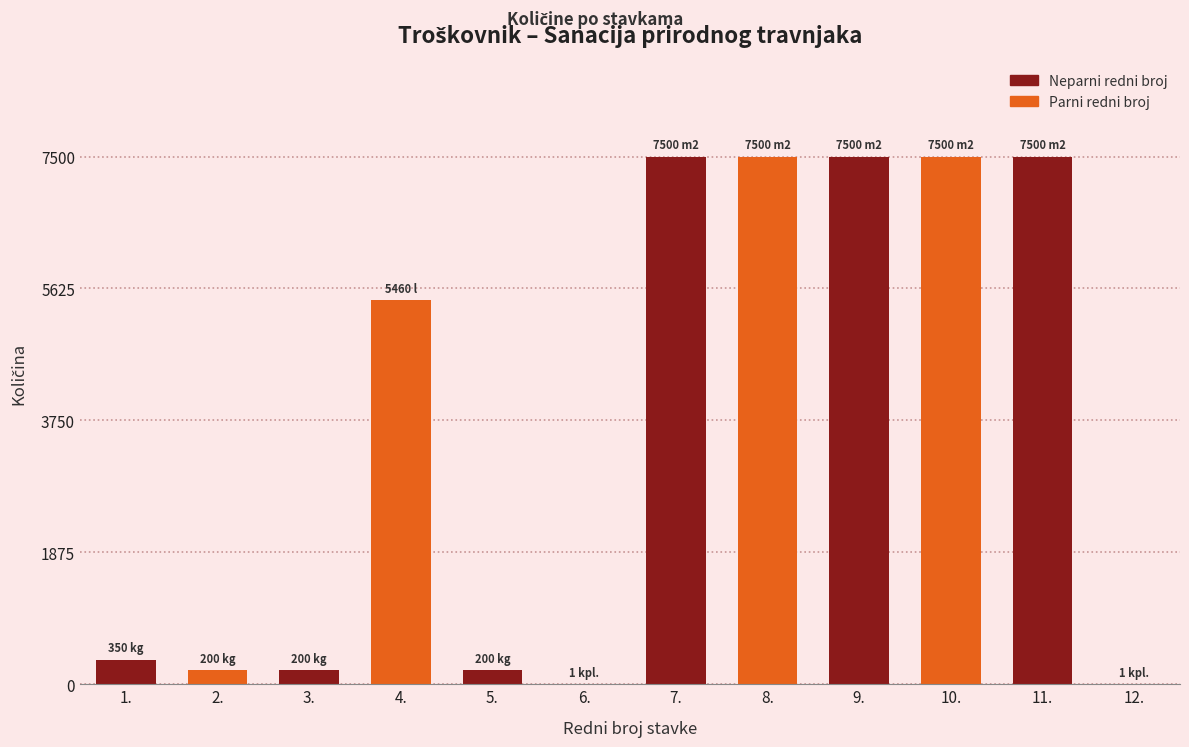

What is the greatest value displayed?

7500